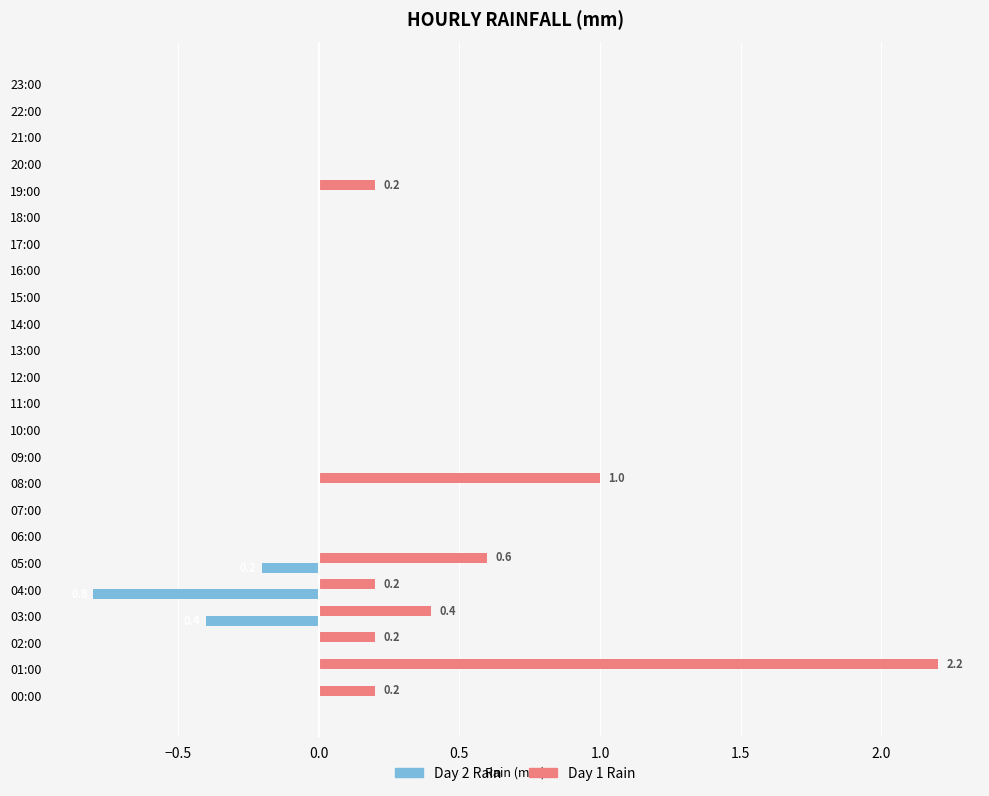

Count the number of categories in the chart.

24